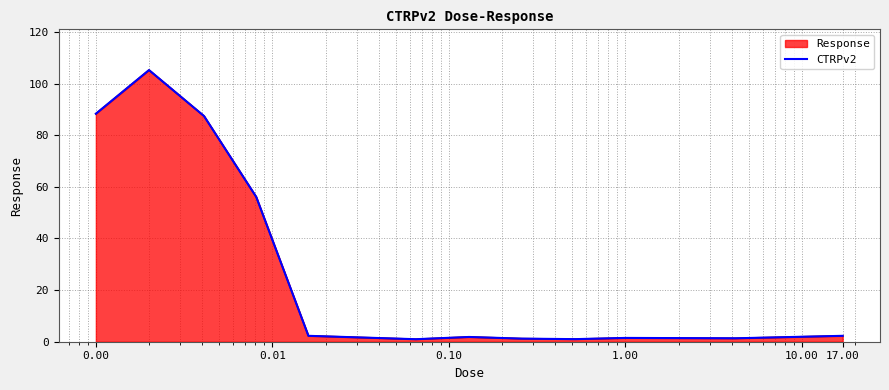

What is the sum of all values?

352.4